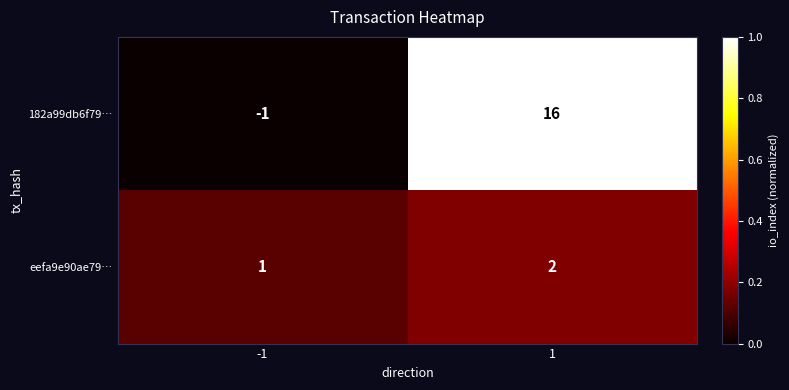

Is it true that eefa9e90ae79… equals 0 at -1?

False